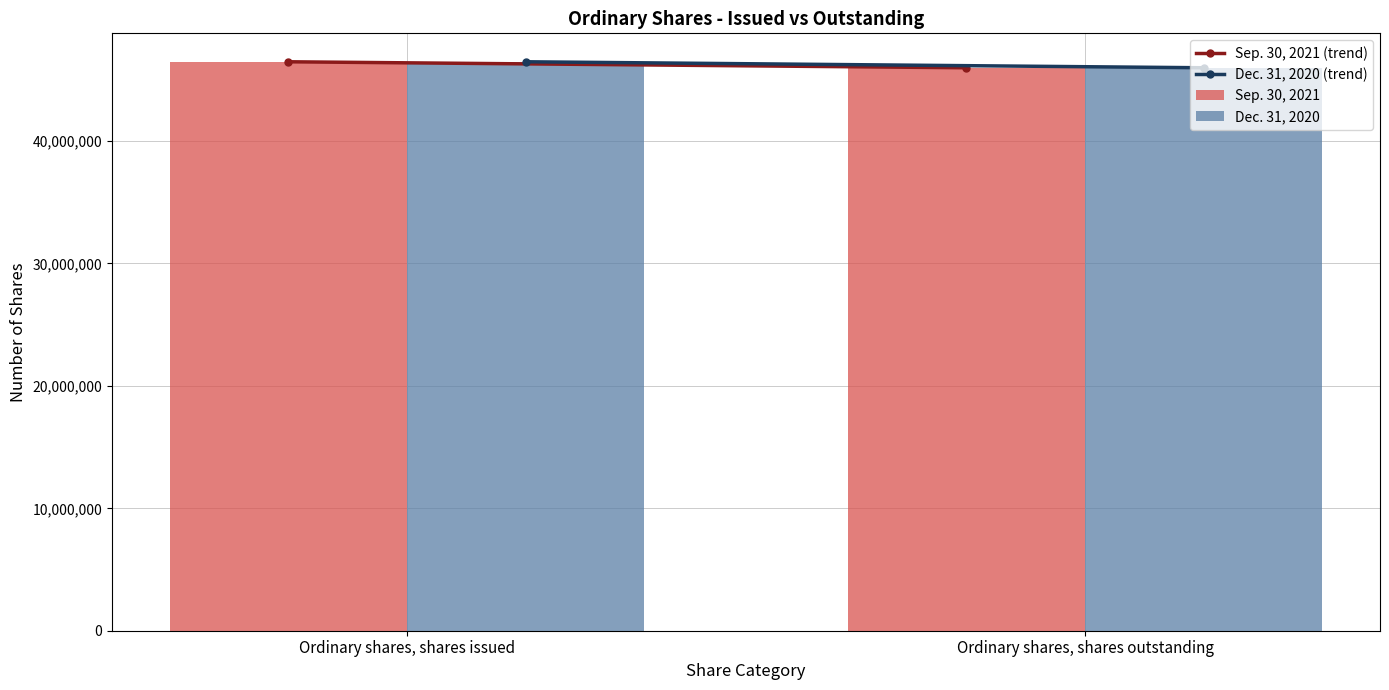

How many bars are there in total?

4